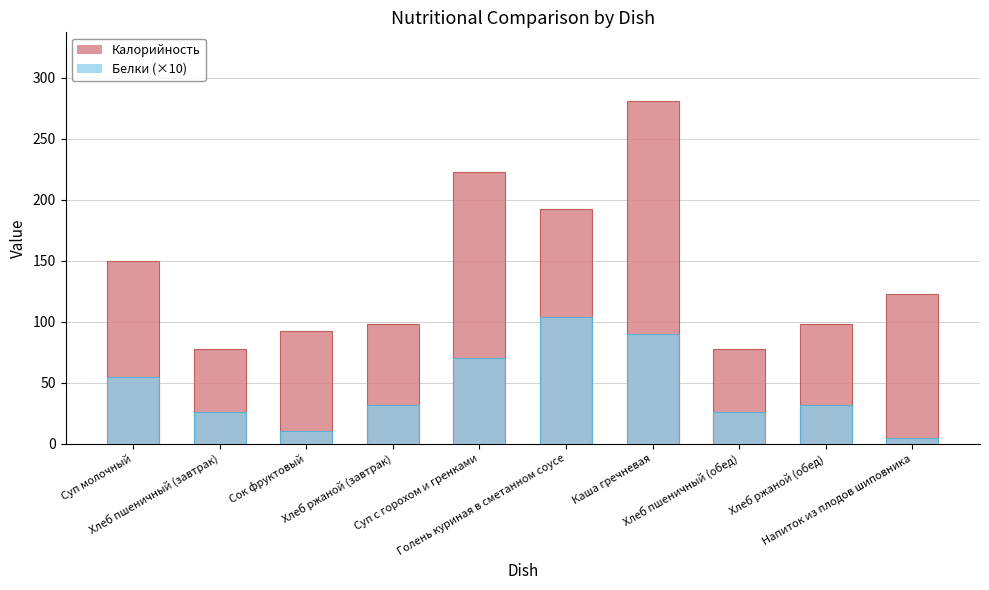

What is the difference between the Калорийность values at Суп молочный and Сок фруктовый?

58.0